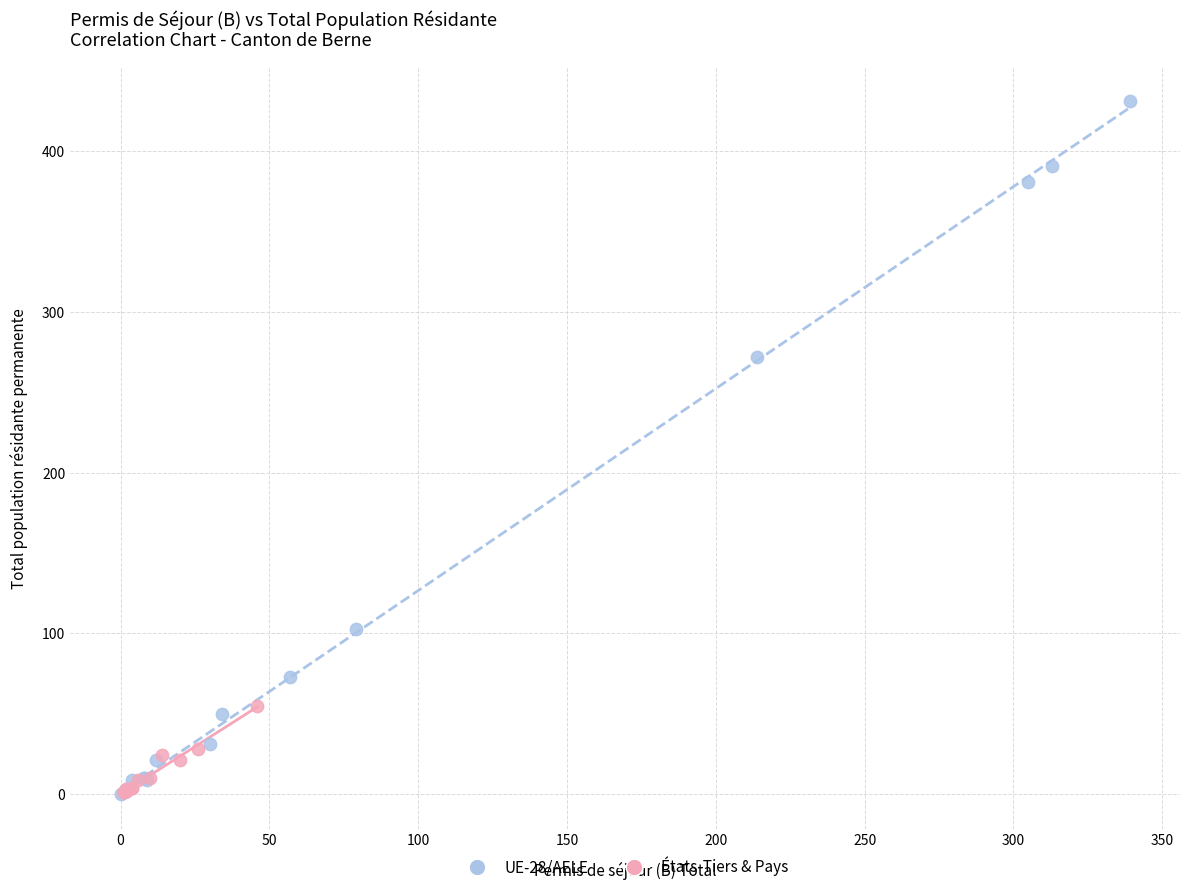

Which series reaches the maximum Y coordinate?

UE-28/AELE